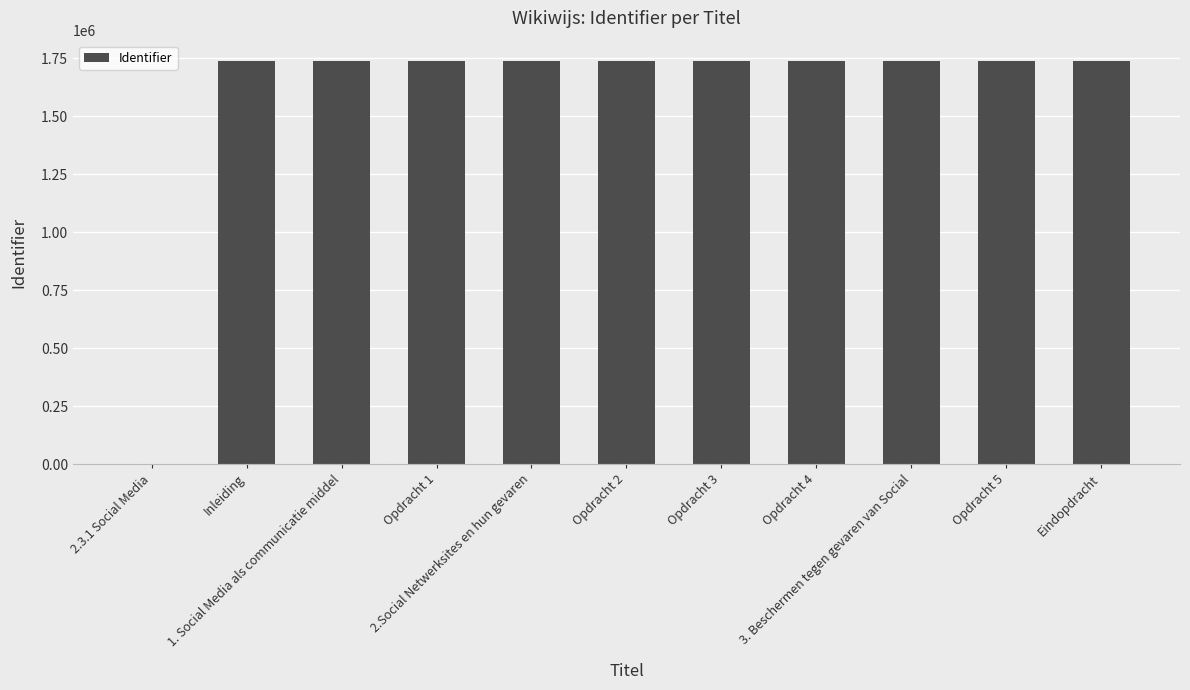

What is the sum of all values?

17378519